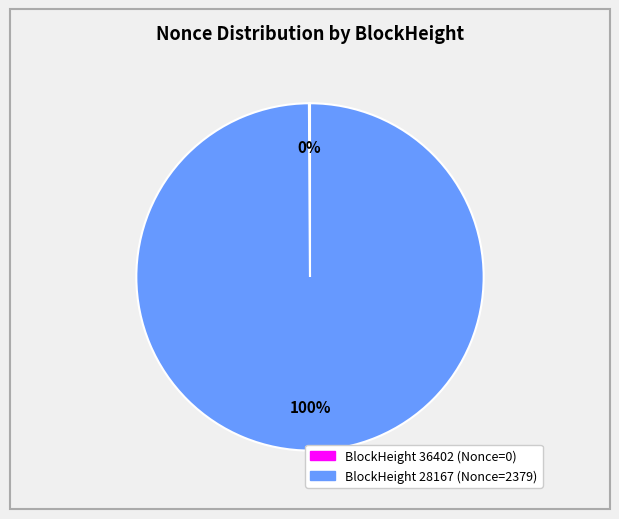

Is there a majority slice in this chart?

Yes